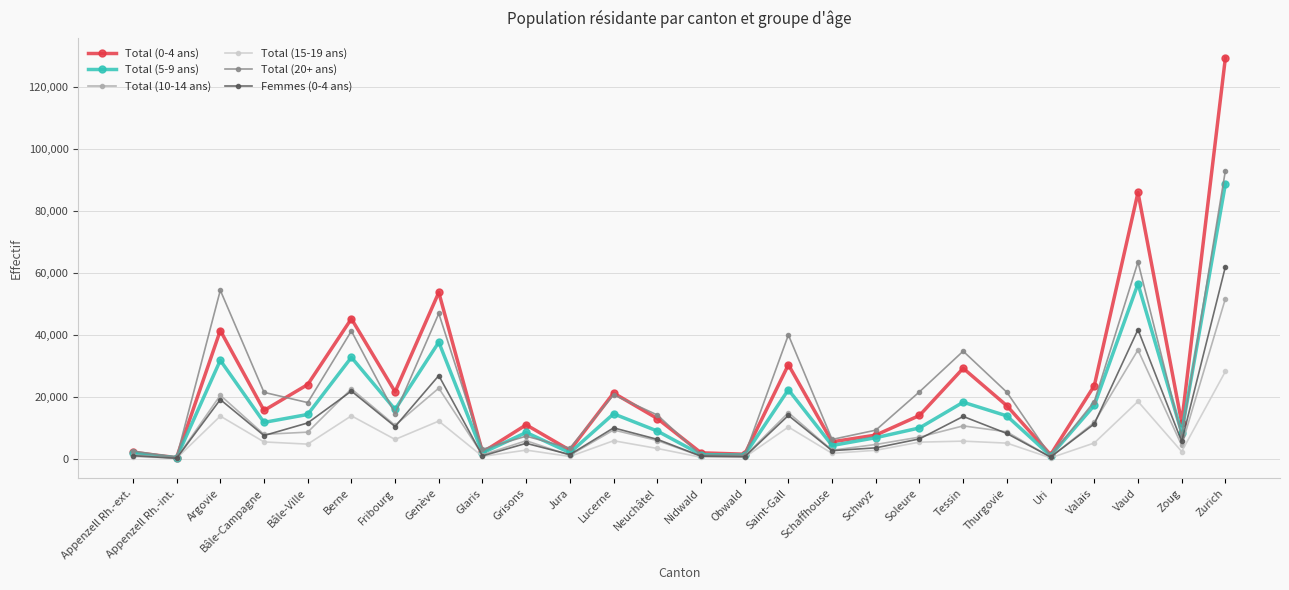

Is the value of Total (5-9 ans) at Appenzell Rh.-int. greater than the value of Total (0-4 ans) at Argovie?

No